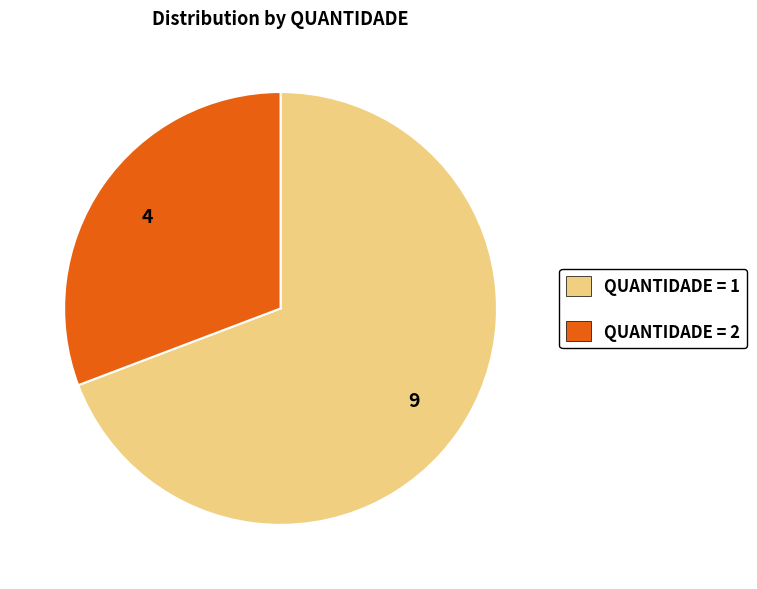

Does any single category account for the majority?

Yes